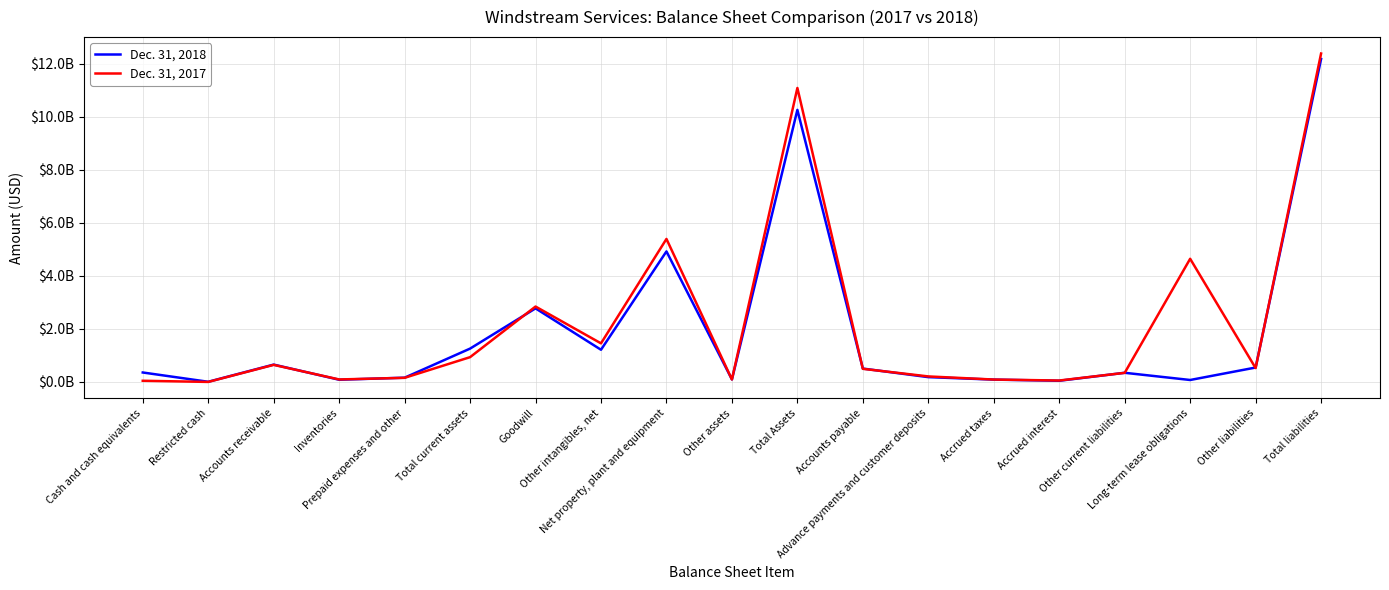

How many categories are shown in the chart?

19